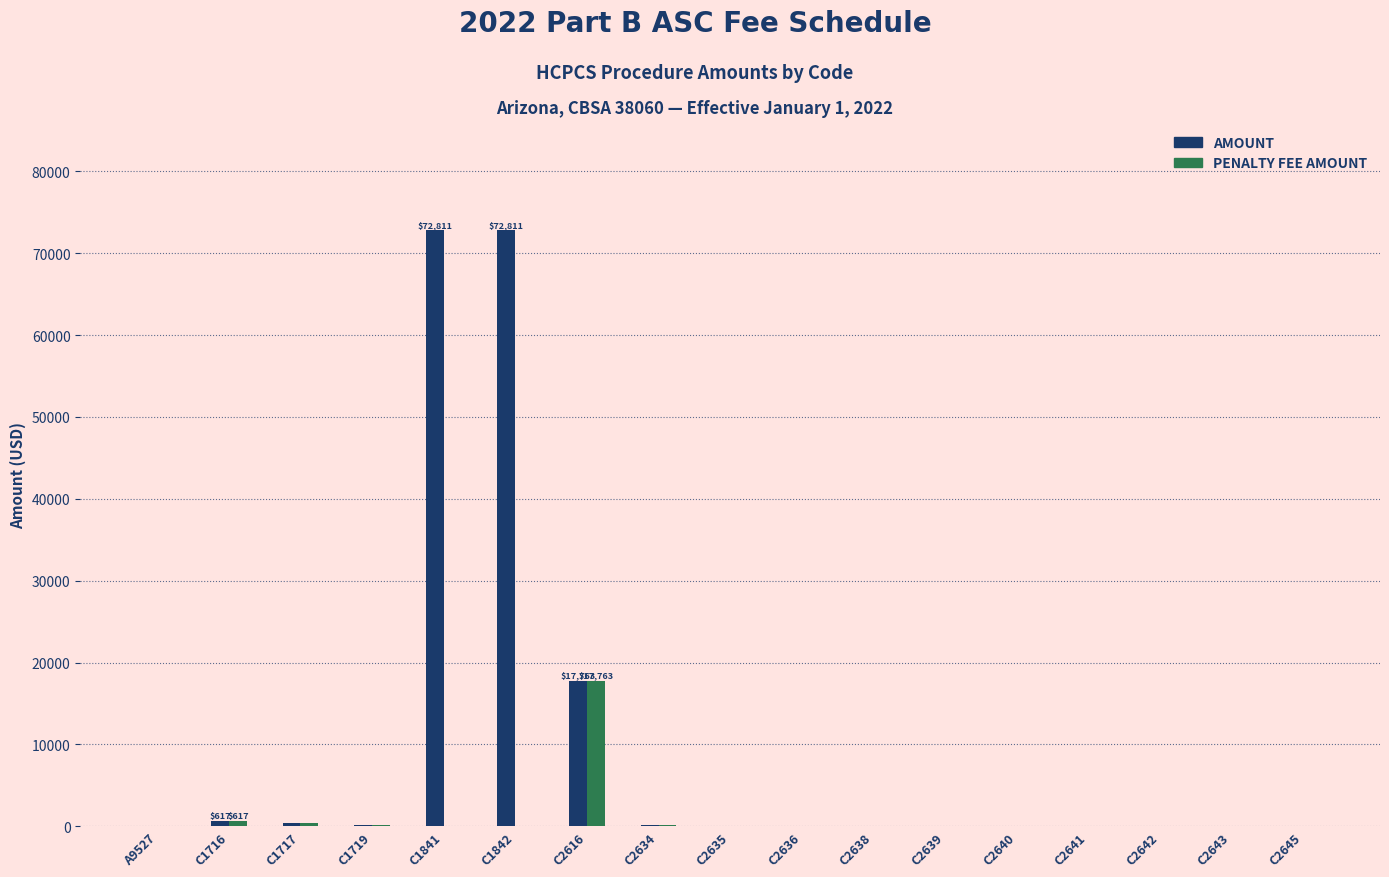

The value of AMOUNT at C2636 is 52.6. True or false?

True